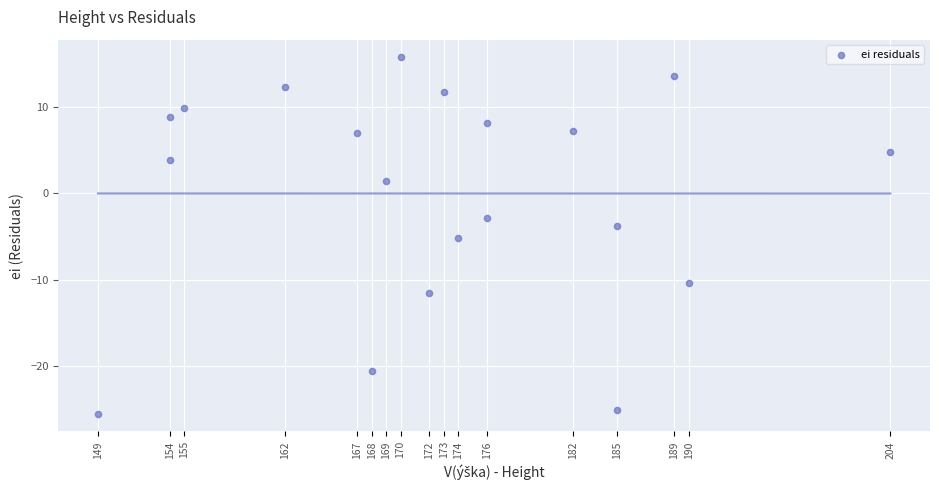

What is the range of Y values (max minus min)?

41.3